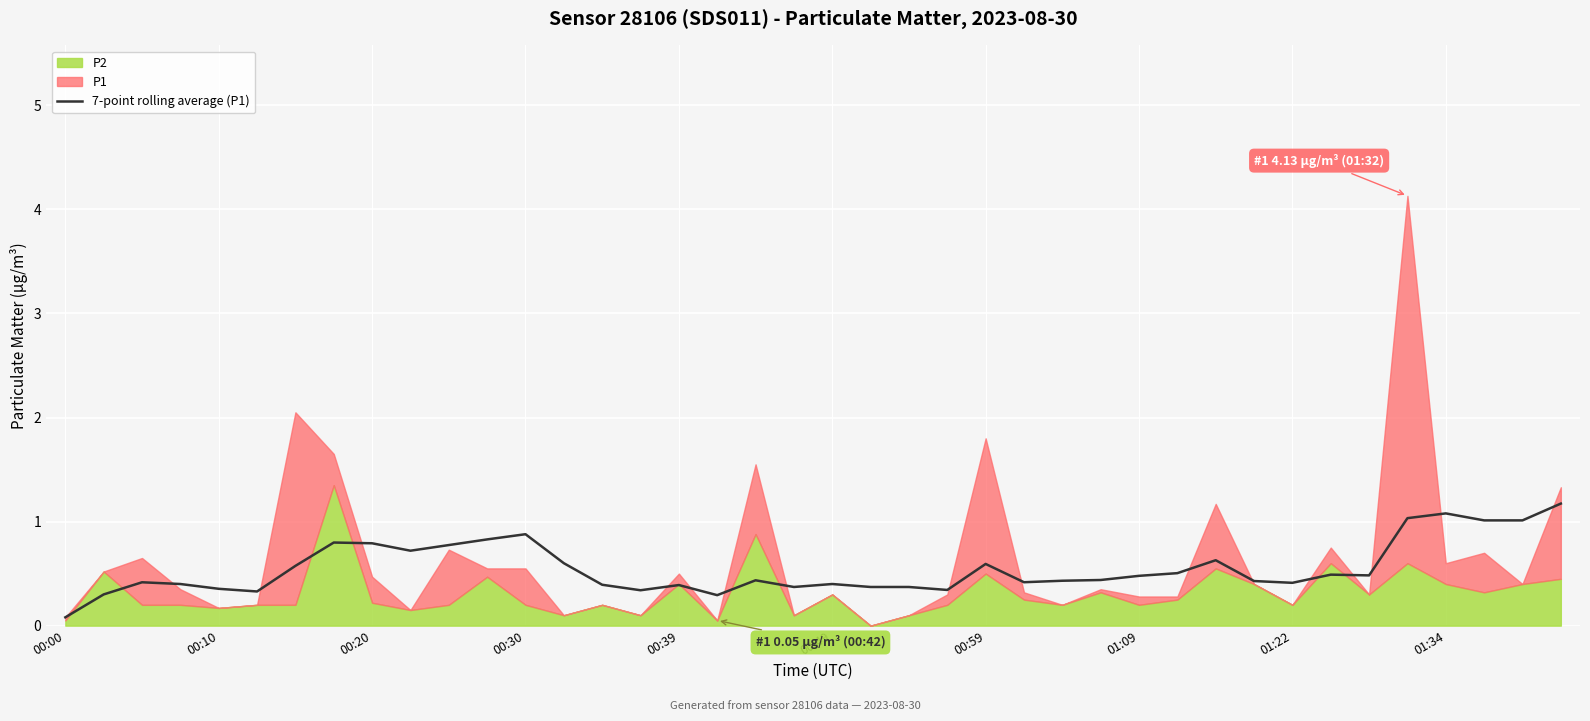

The 7-point rolling average (P1) series shows 0.2 at 00:39. True or false?

False